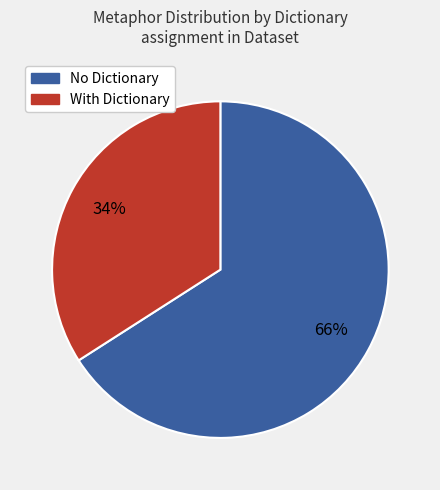

Is there any slice that represents more than half of the pie?

Yes